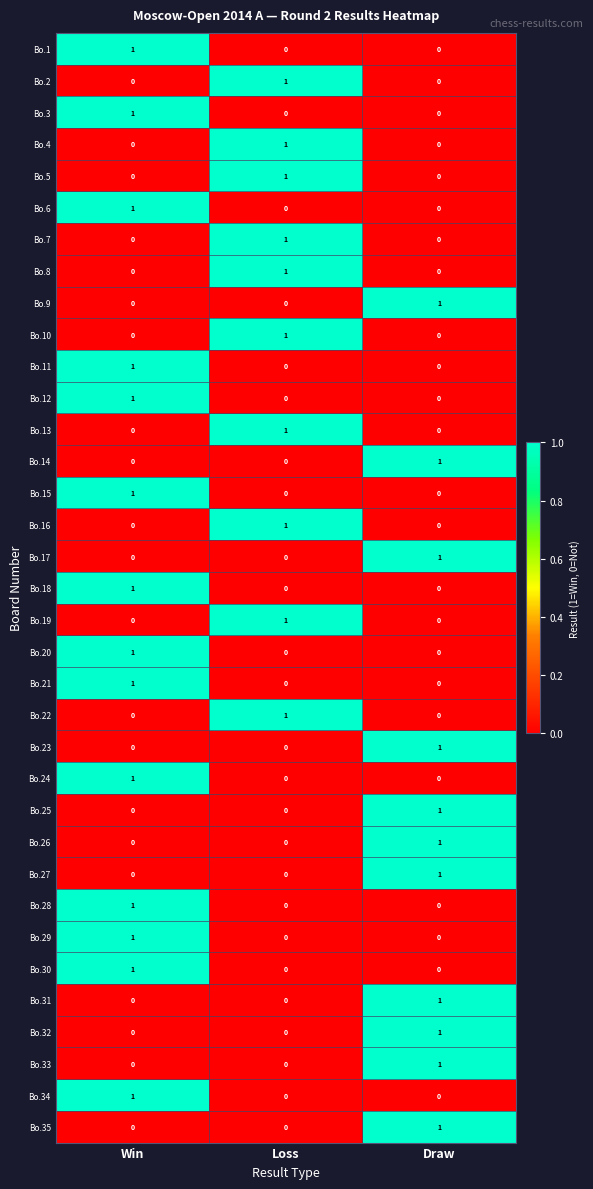

How many Bo.16 values are between 0 and 1?

3